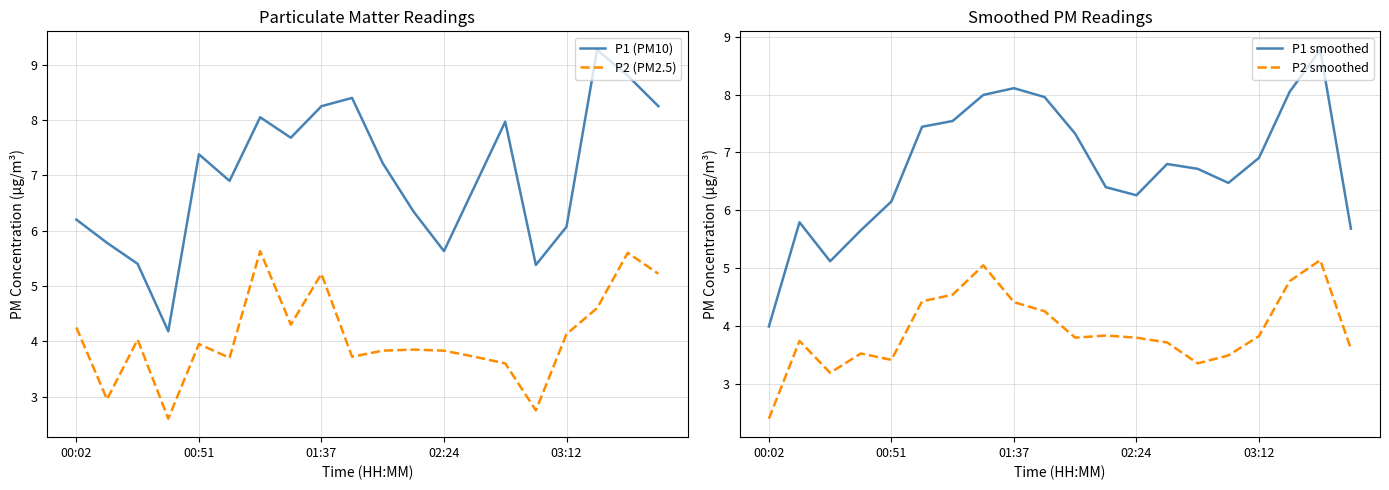

At which label does P2 smoothed reach its peak?

18